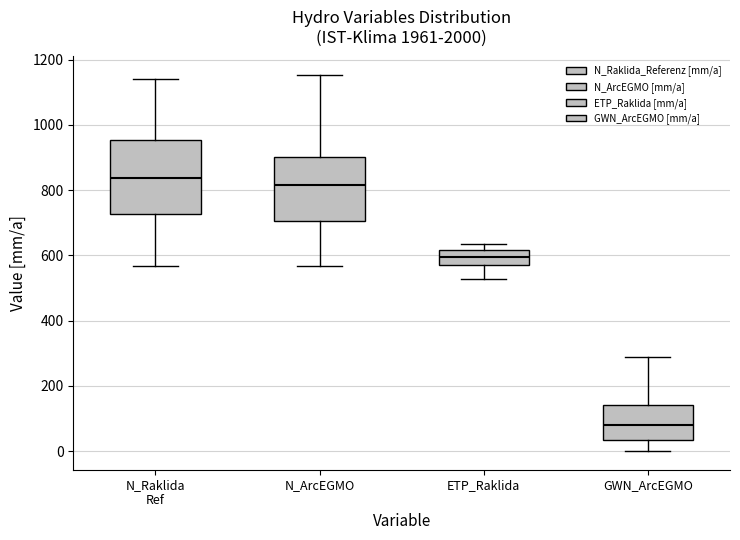

Comparing the boxes themselves (not the whiskers), which one is the tallest?

N_Raklida Ref